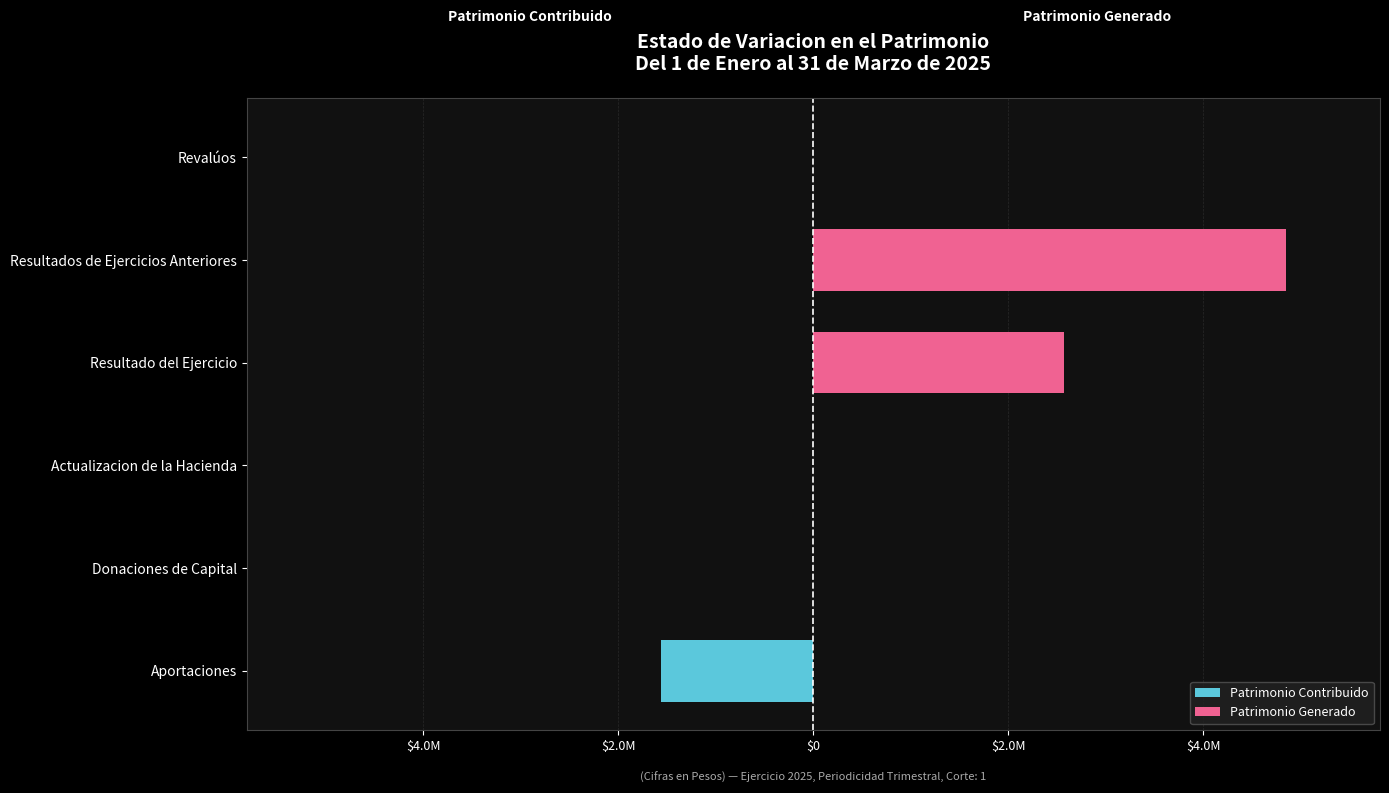

Does the chart contain any negative values?

Yes